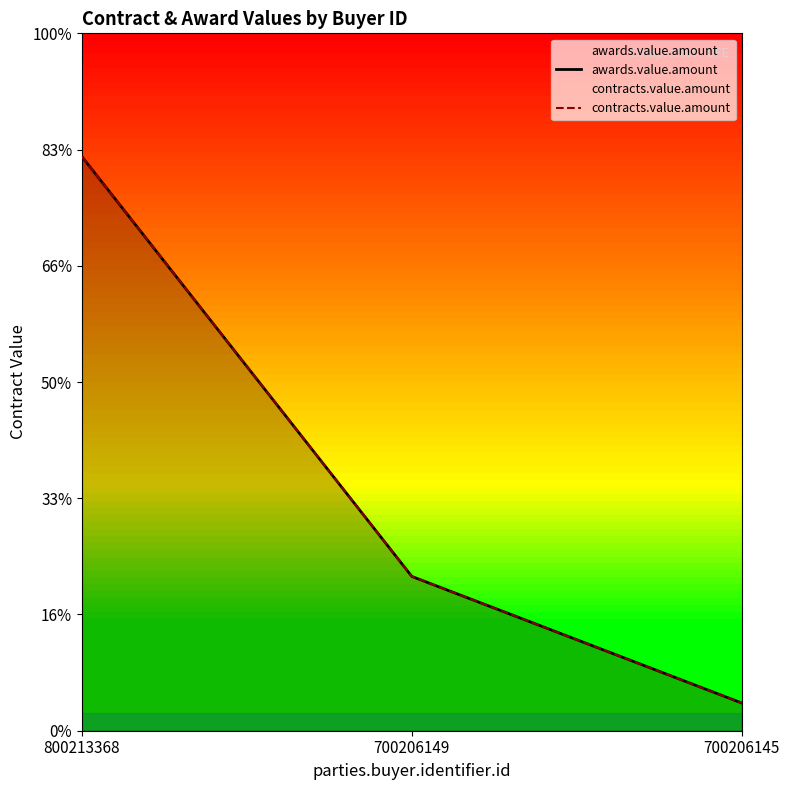

Which series has the widest spread of values?

awards.value.amount